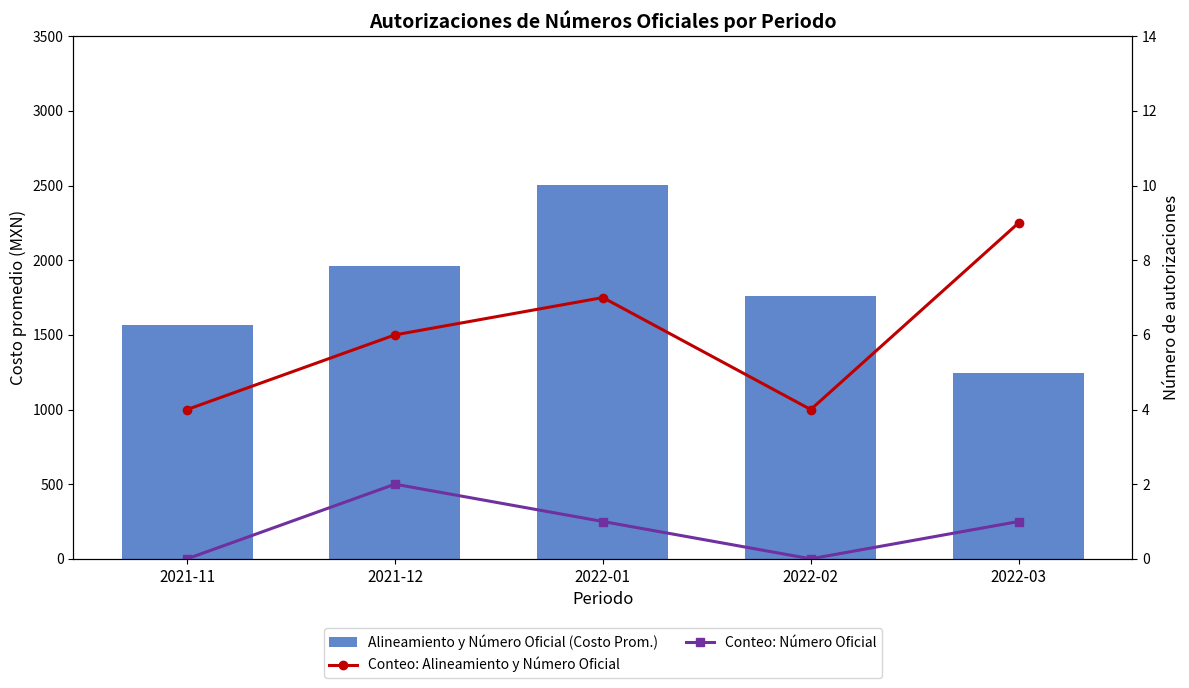

Which series has the widest spread of values?

Alineamiento y Número Oficial (Costo Prom.)